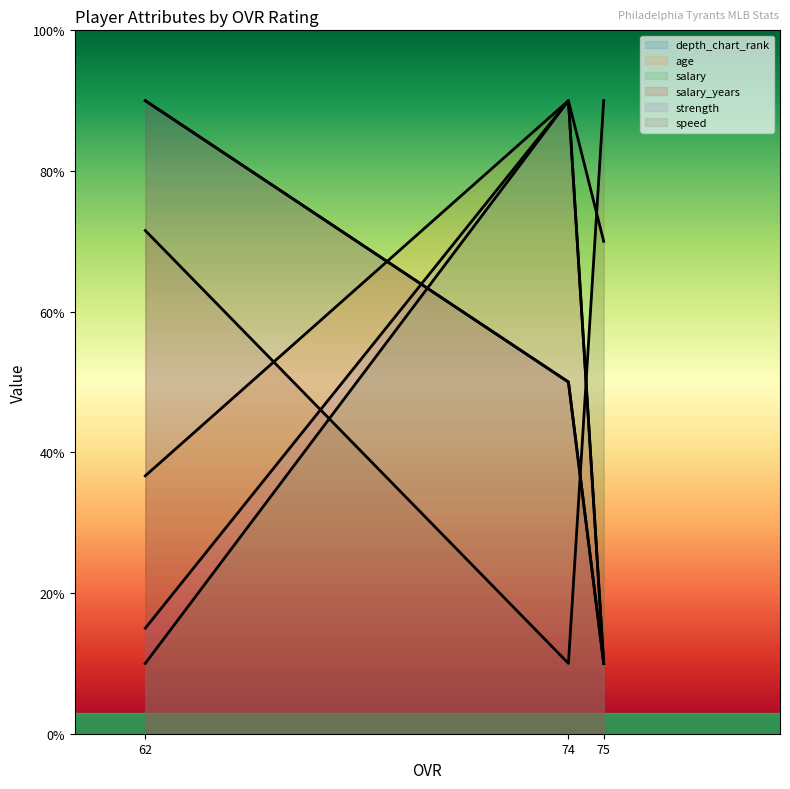

At which category does the chart reach its peak across all series?

62